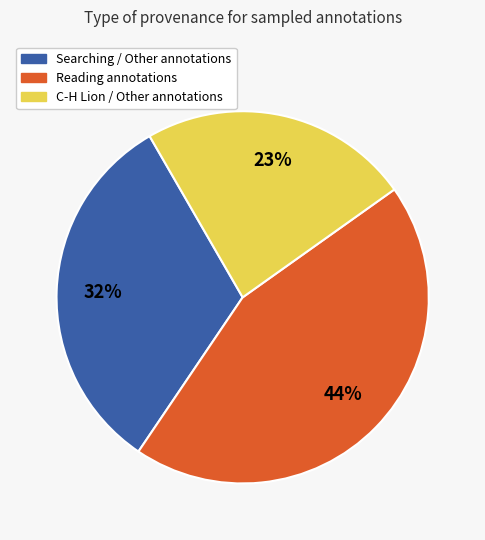

Is there any slice that represents more than half of the pie?

No